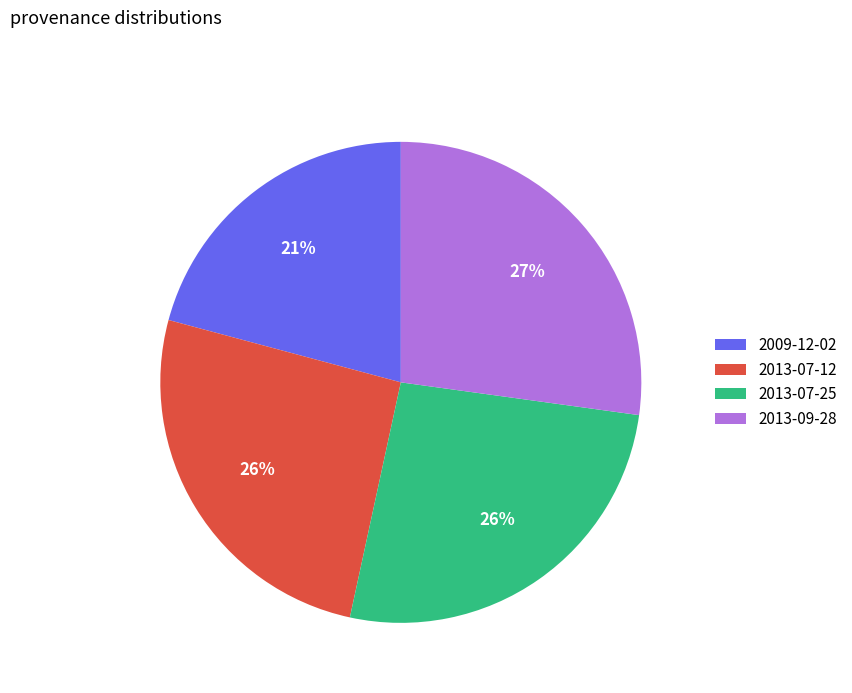

Does 2013-07-25 account for over 50% of the chart?

No